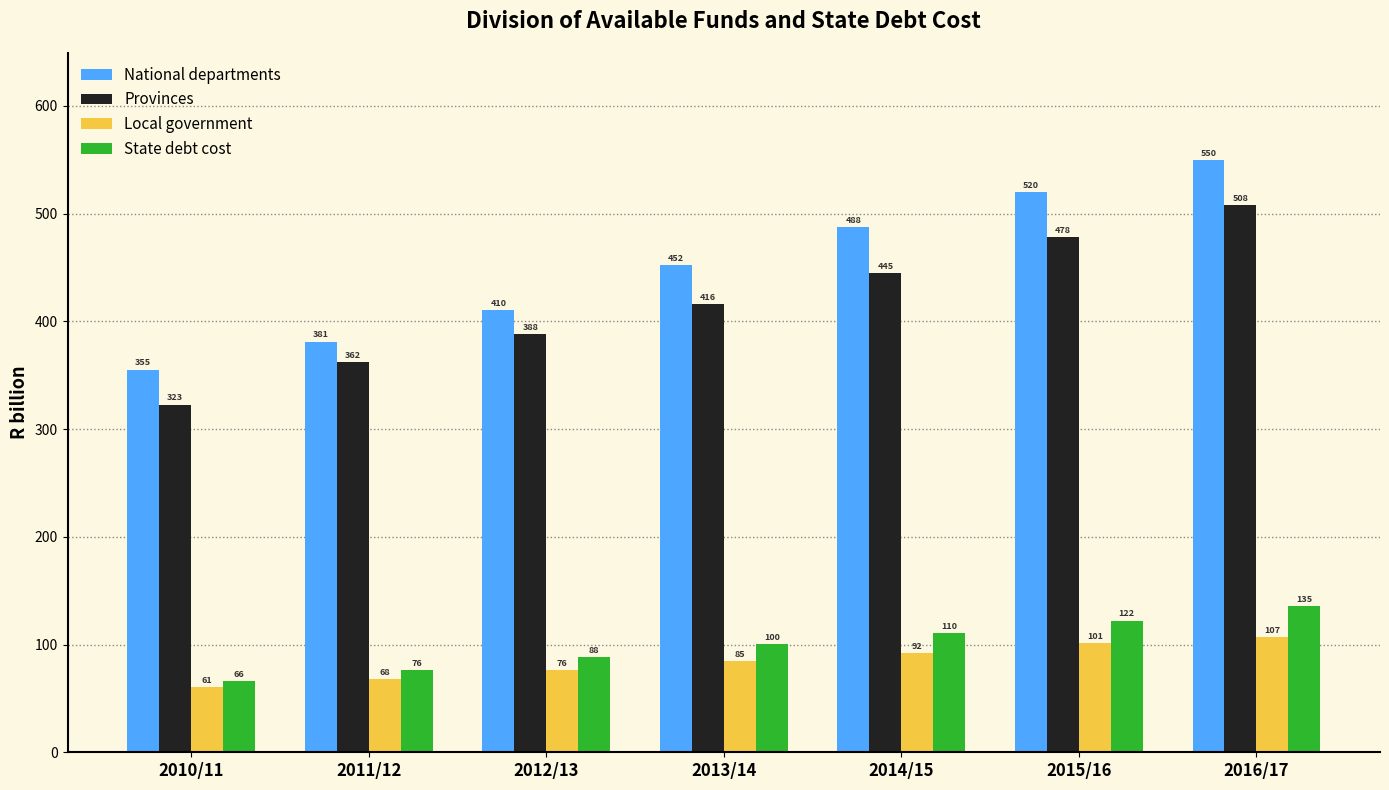

How many categories are shown in the chart?

7